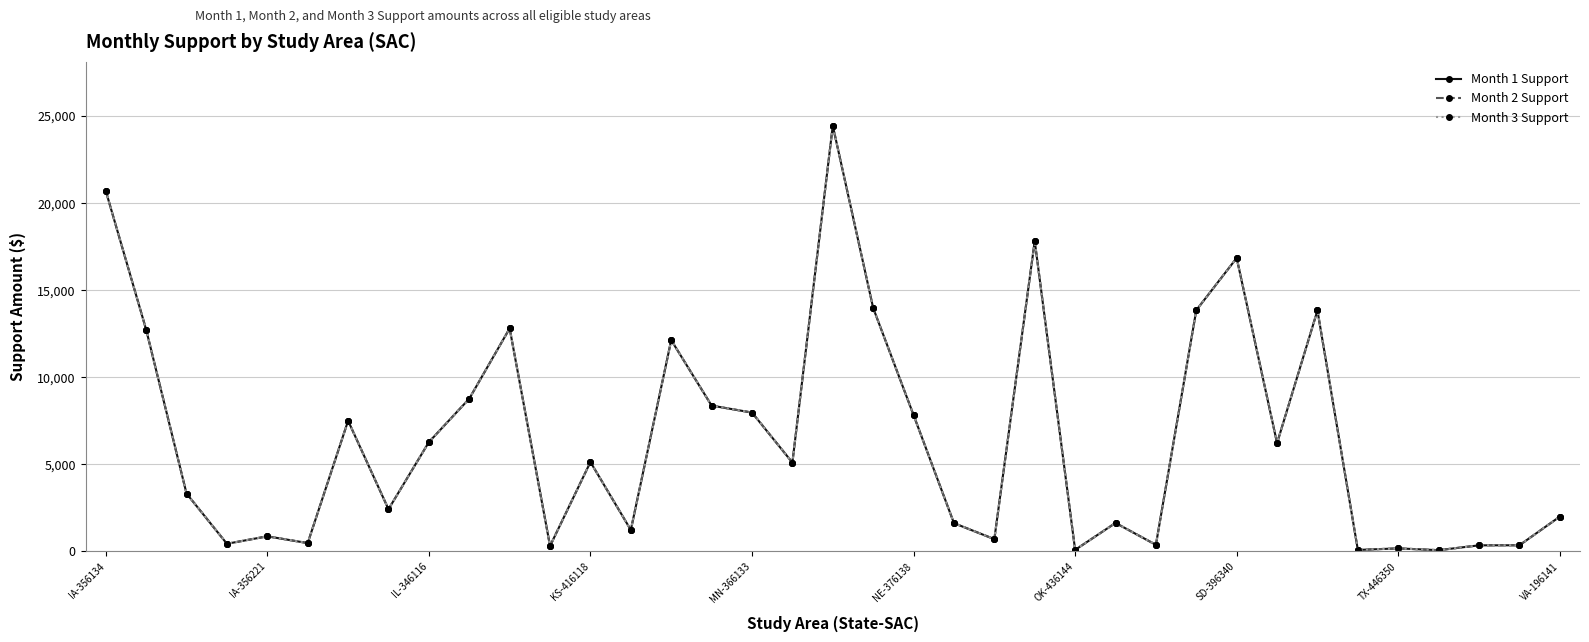

Is this an area chart (filled region under the line)?

No